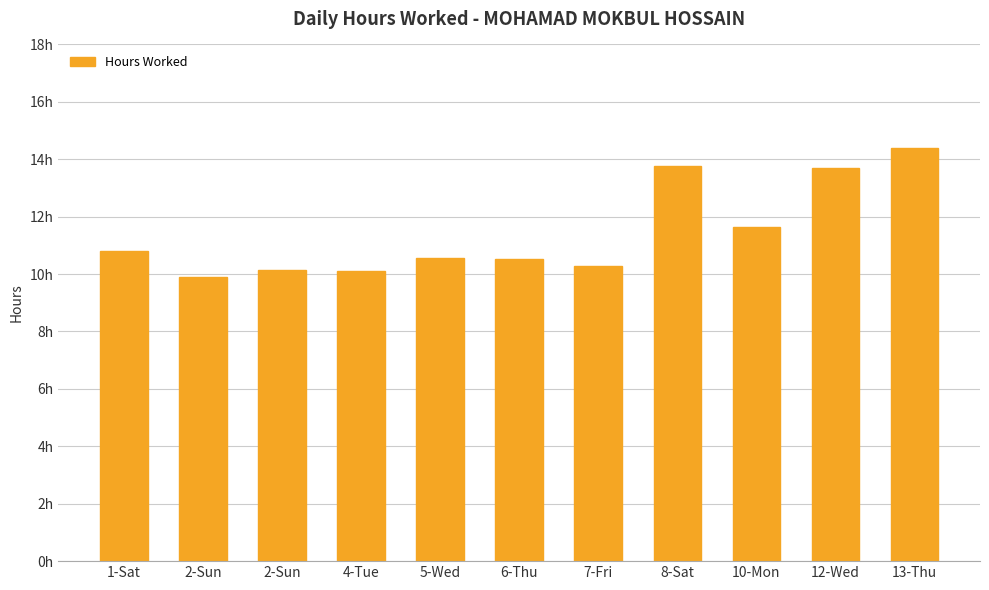

Reading left to right, what are all the values shown in this chart?

10.8	9.9	10.2	10.1	10.6	10.5	10.3	13.8	11.6	13.7	14.4